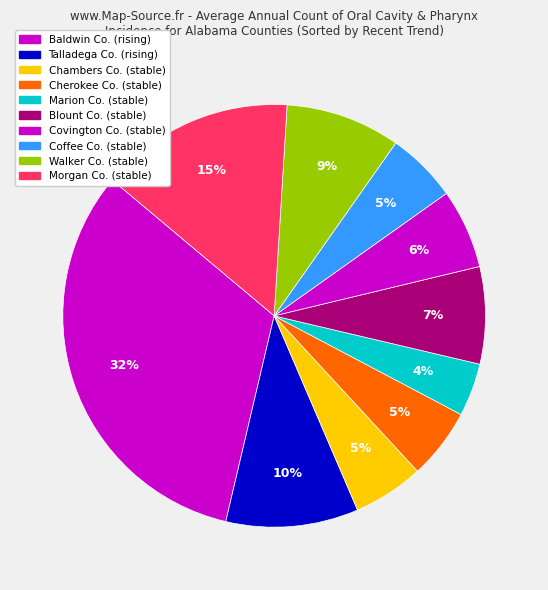

How many slices are in this pie chart?

10